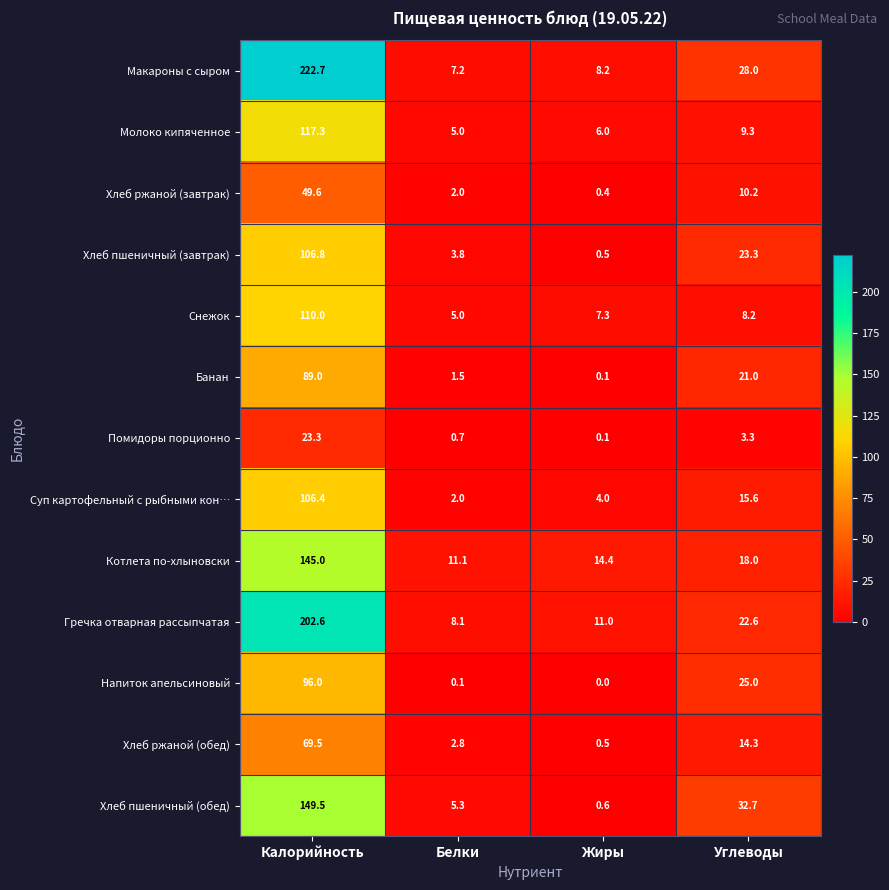

Rank the series by their maximum value, from highest to lowest.

Макароны с сыром, Гречка отварная рассыпчатая, Хлеб пшеничный (обед), Котлета по-хлыновски, Молоко кипяченное, Снежок, Хлеб пшеничный (завтрак), Суп картофельный с рыбными кон…, Напиток апельсиновый, Банан, Хлеб ржаной (обед), Хлеб ржаной (завтрак), Помидоры порционно